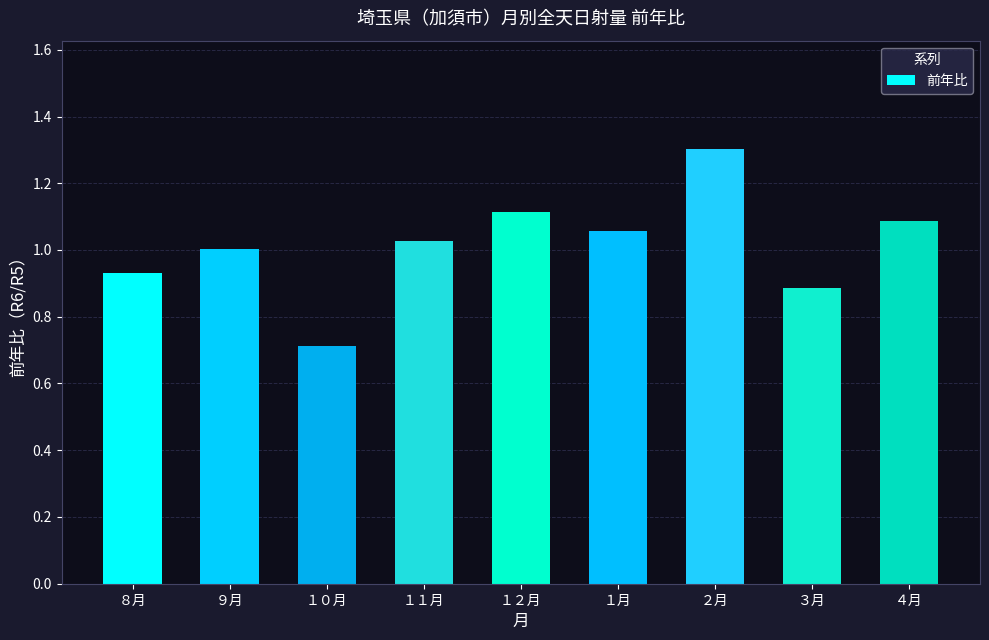

What is the label of the 6th bar from the right?

１１月